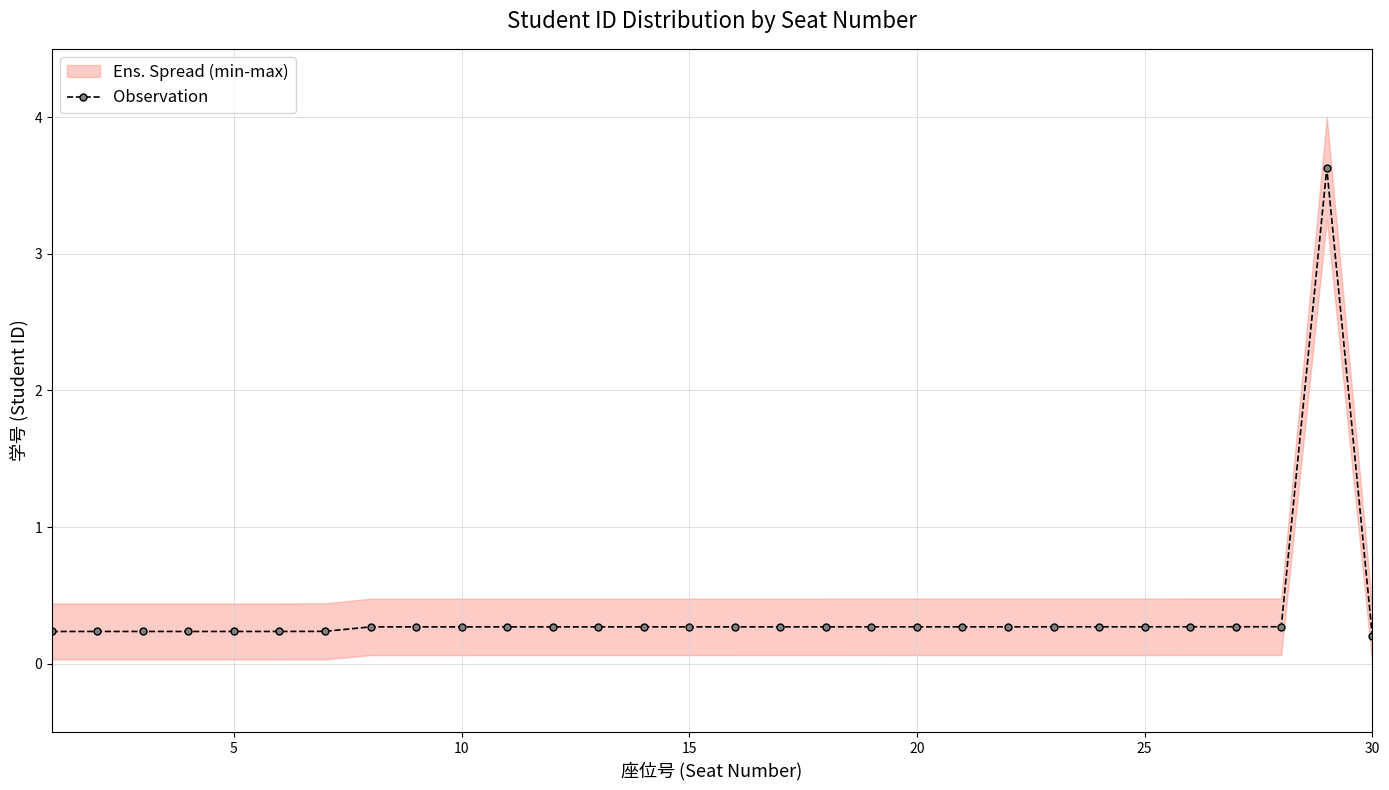

How many data points does each series have?

30